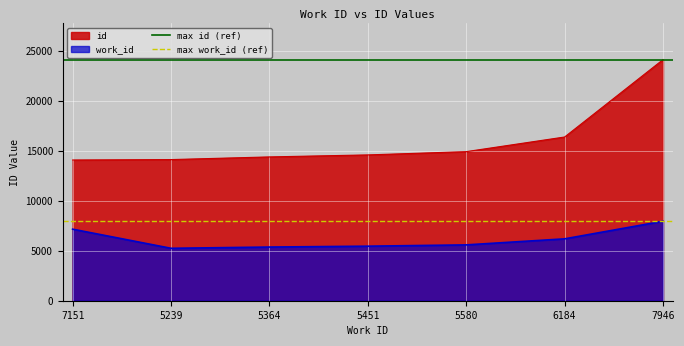

What is the minimum value for id?

14063